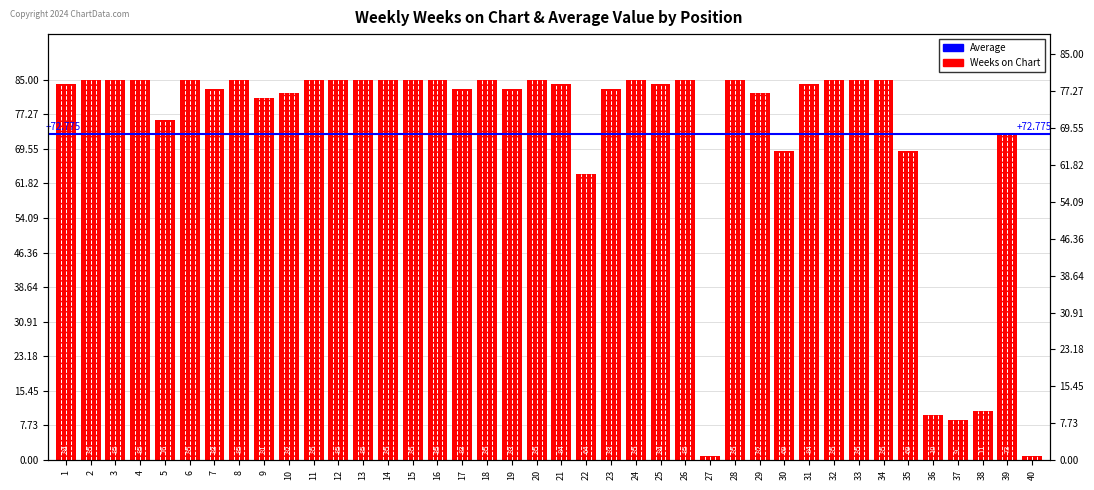

Is it true that the value at 13 is 85?

True